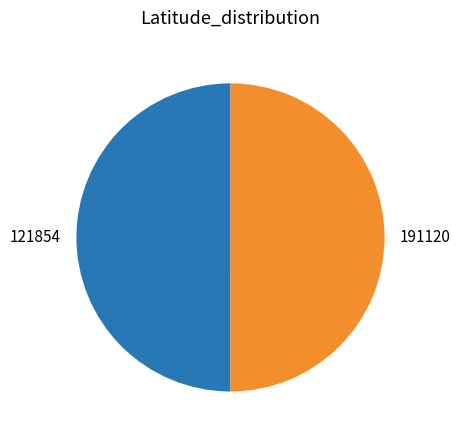

Do 191120 and 121854 together represent more than half of the pie?

Yes